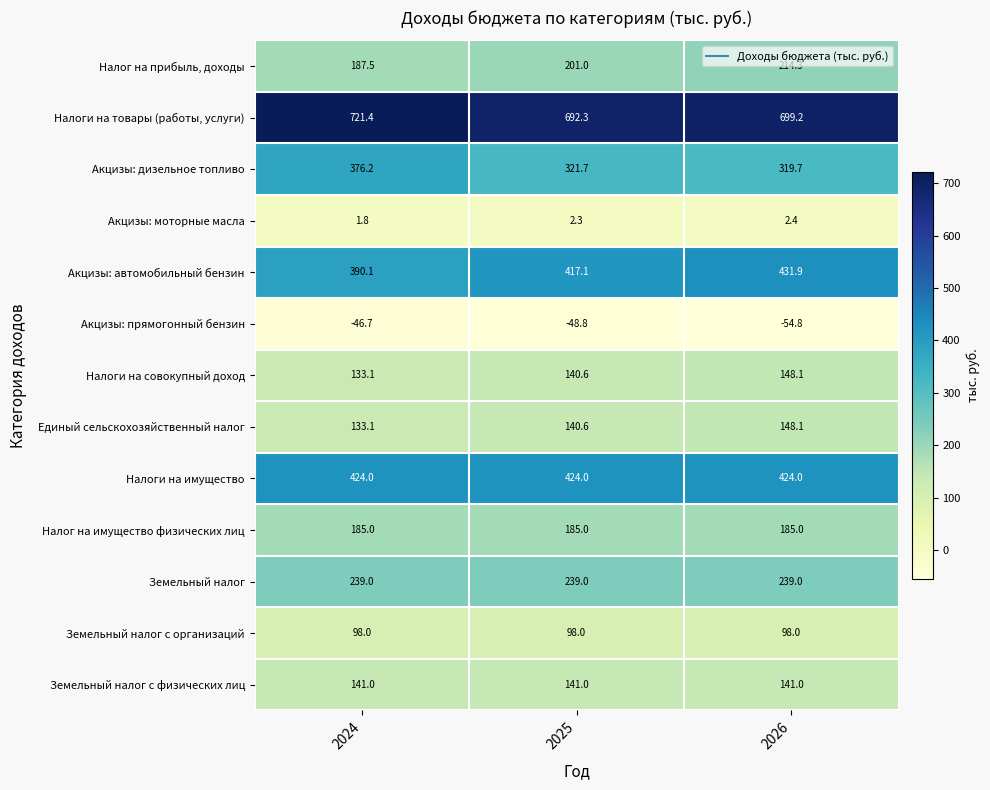

Rank the categories by Акцизы: автомобильный бензин value from highest to lowest.

2026, 2025, 2024